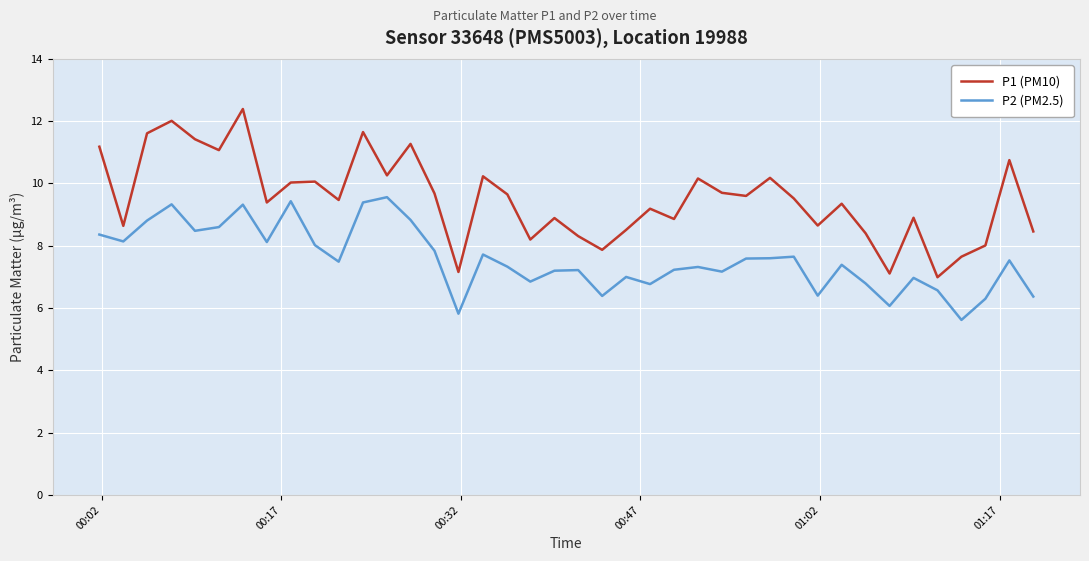

What is the highest value of the P2 (PM2.5) series?

9.6